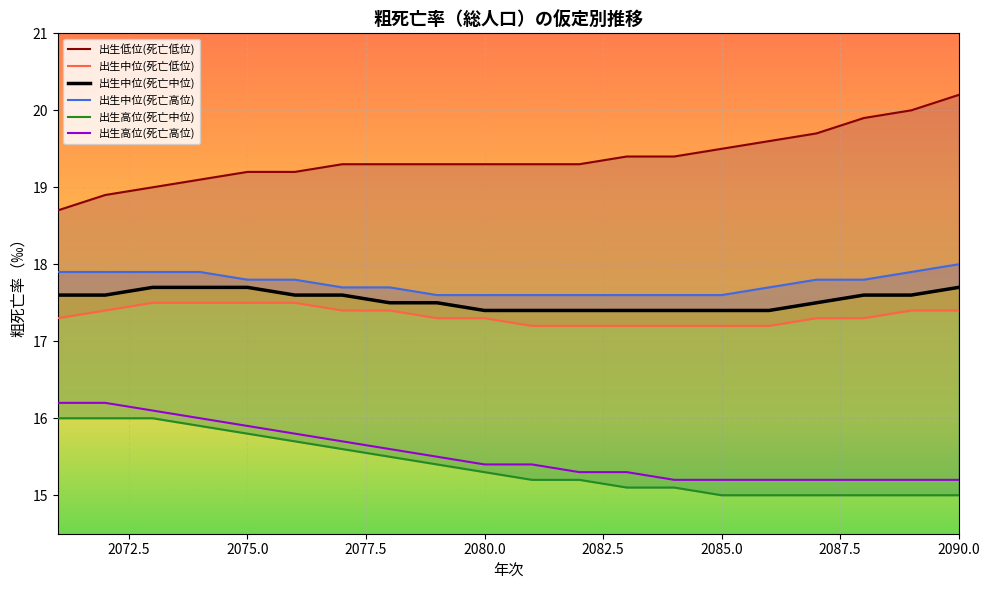

What is the sum of all 出生中位(死亡低位) values?

346.7